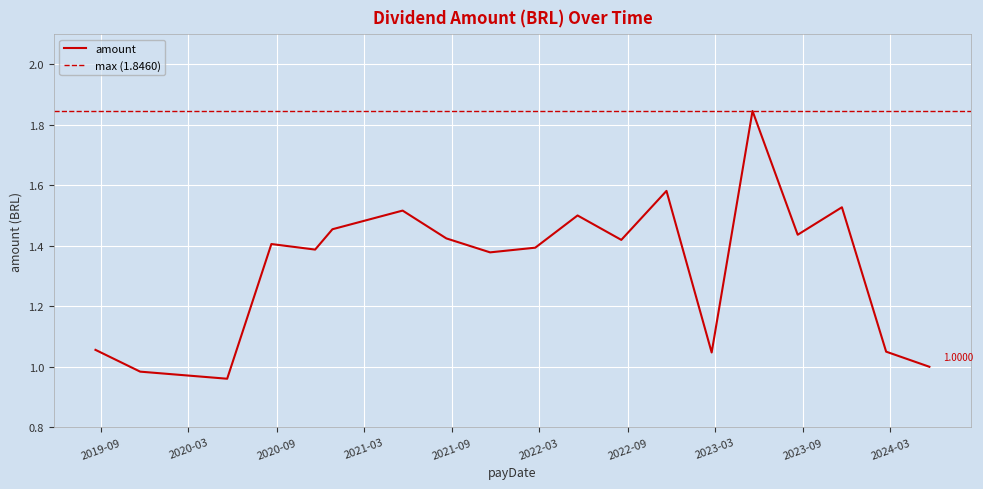

What is the label of the 15th point from the right?

2020-11-20